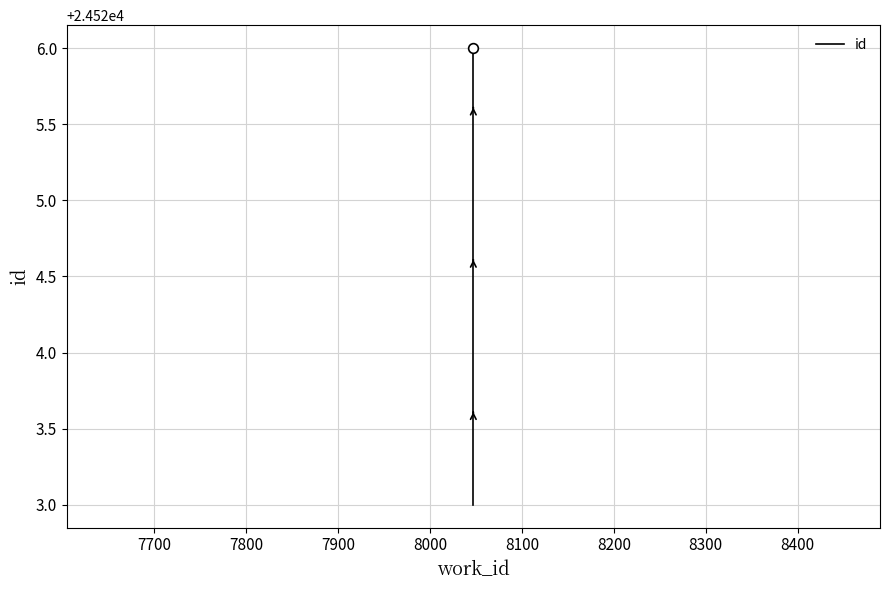

How many lines are shown in the chart?

1